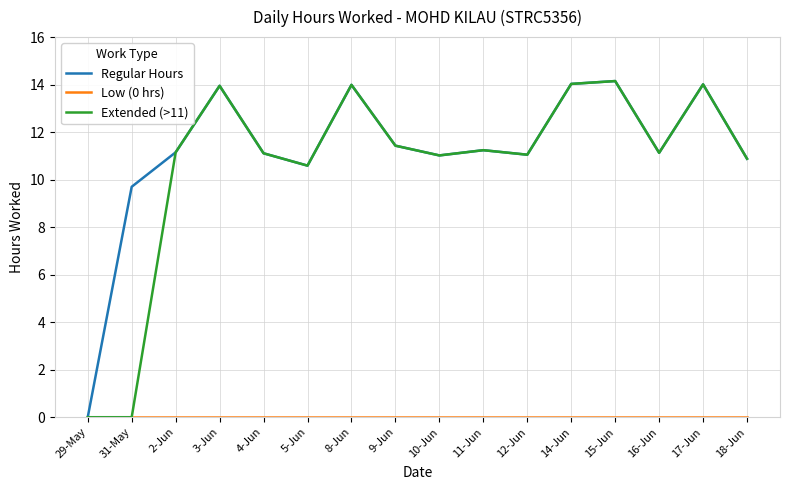

What is the total value across all series at 4-Jun?

22.2